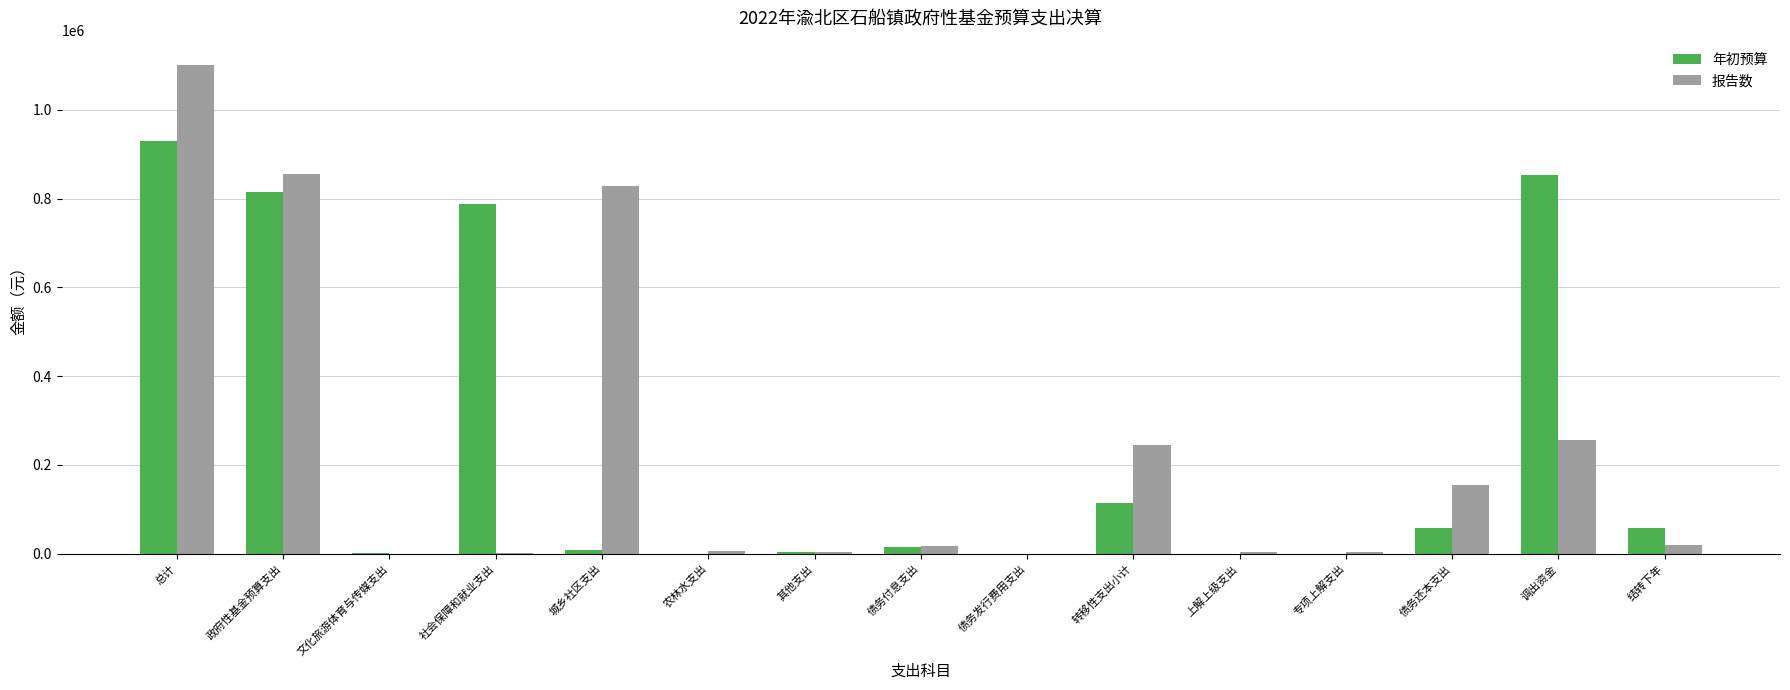

Is it true that 报告数 equals 827720 at 城乡社区支出?

True